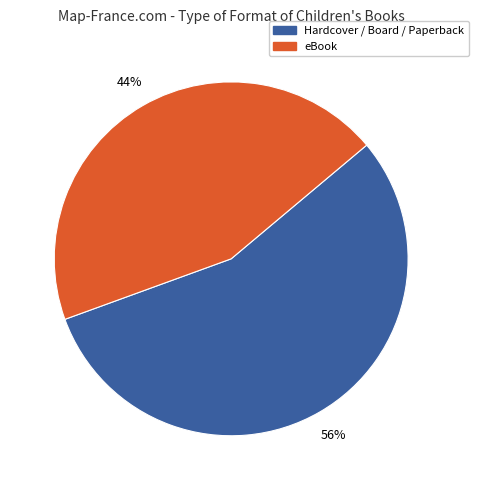

Do Hardcover / Board / Paperback and eBook together represent more than half of the pie?

Yes